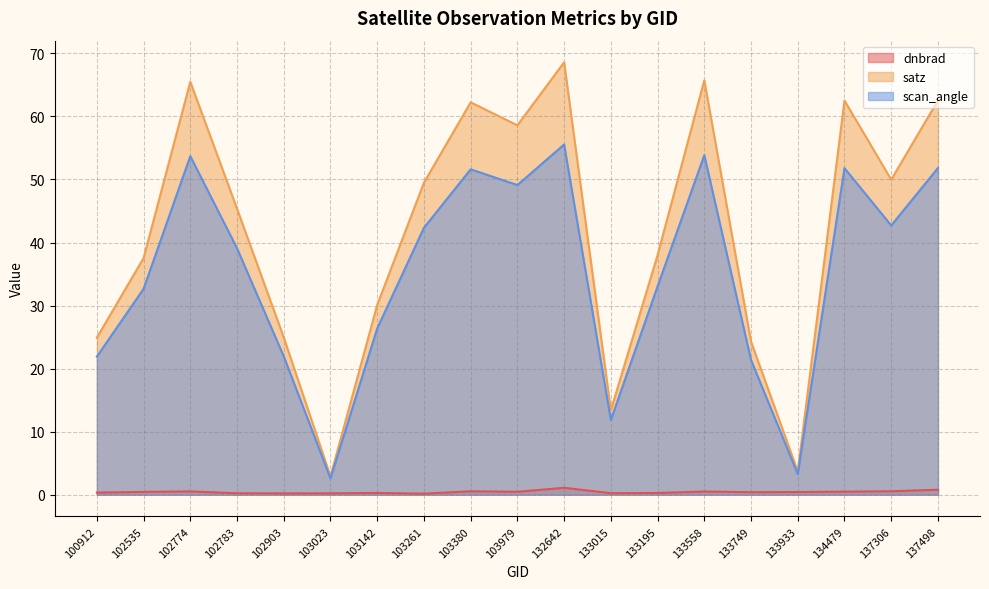

Where is scan_angle nearest to the value 29?

103142